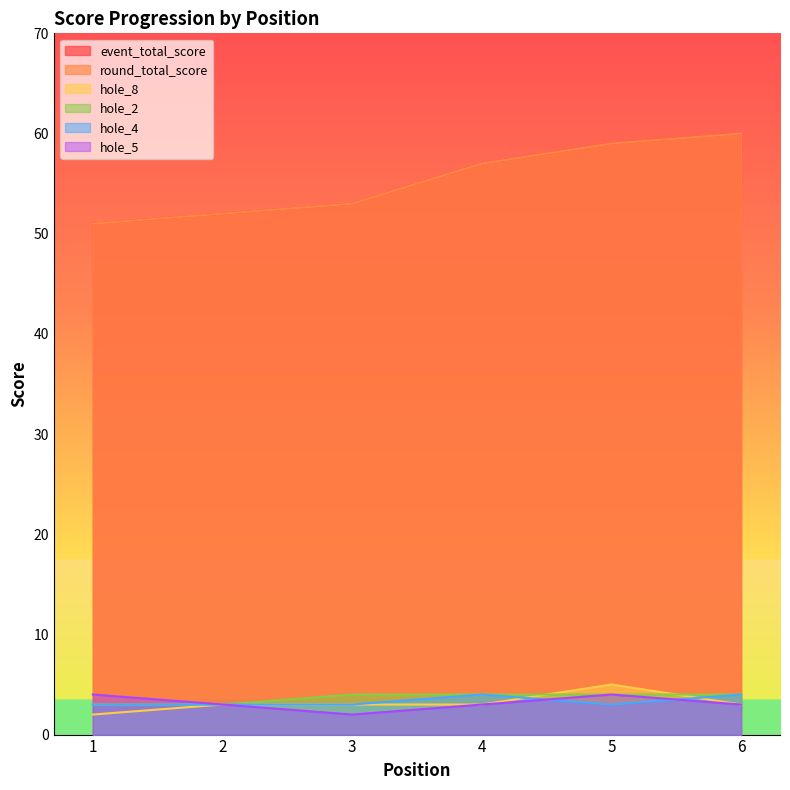

What is the sum of all event_total_score values?

332